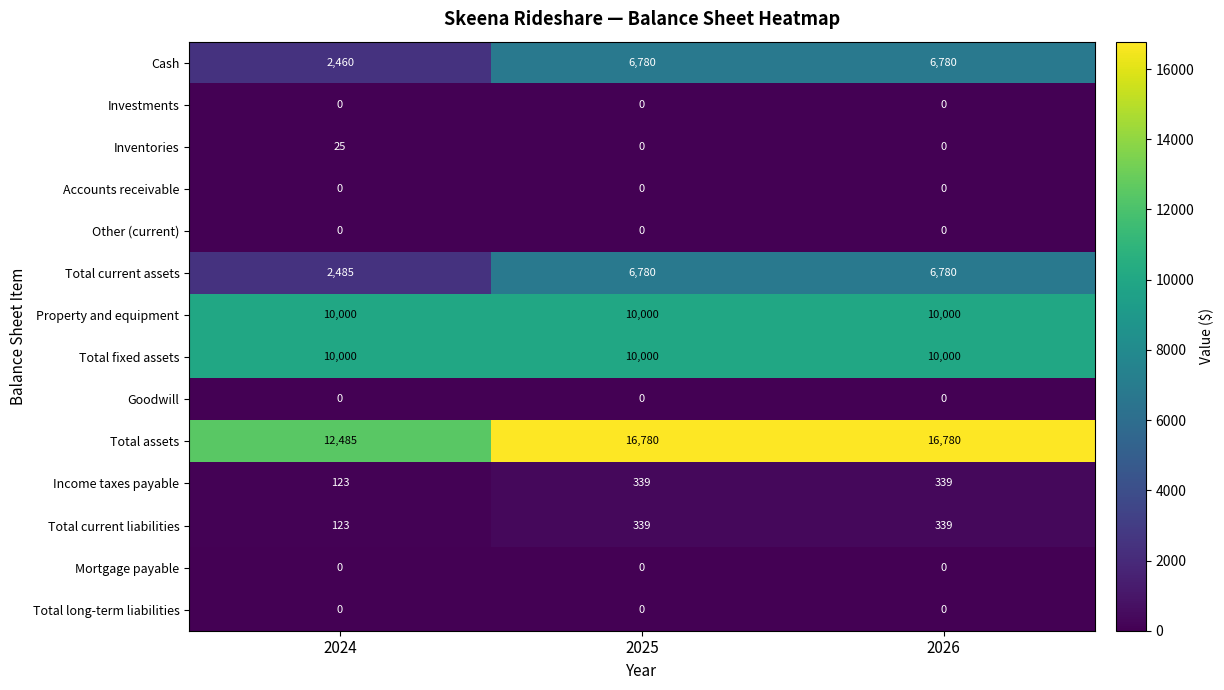

Is it true that Mortgage payable equals 0 at 2024?

True